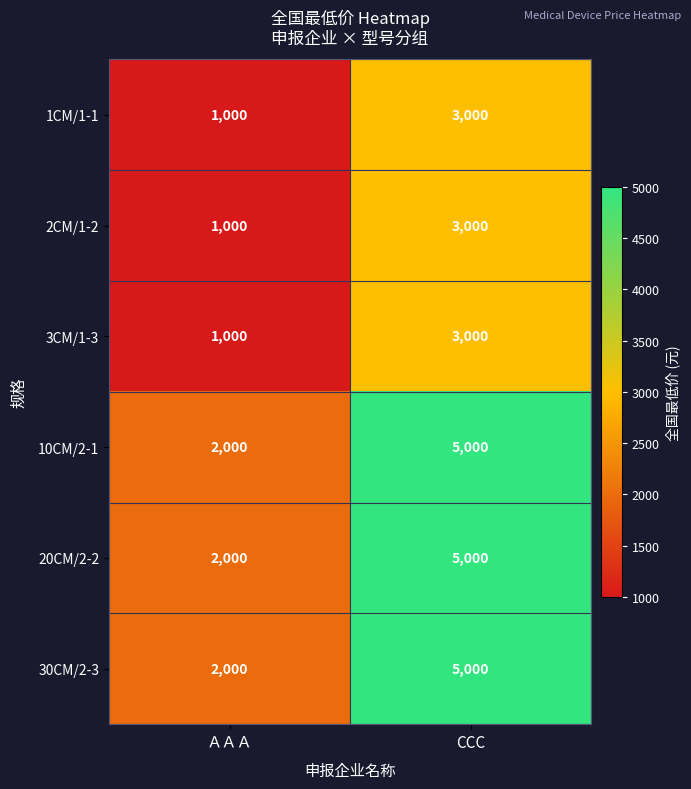

True or false: 1CM/1-1 has a value of 3000 at CCC.

True